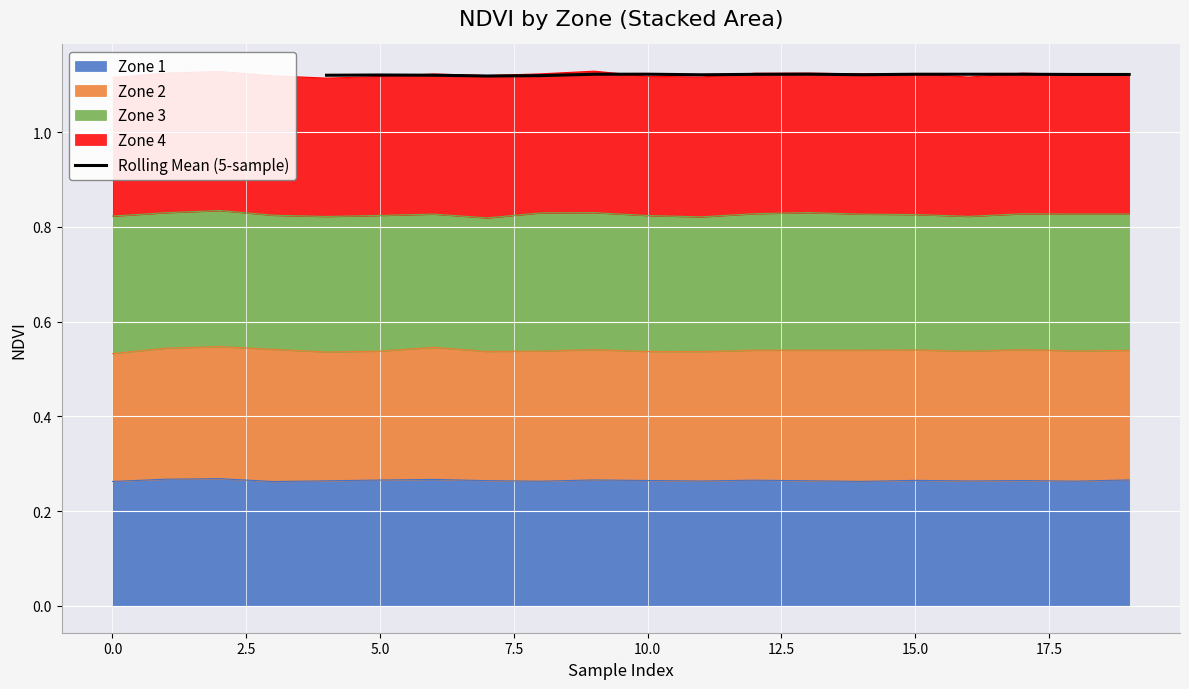

What is the value of the 15th point from the left?

1.1